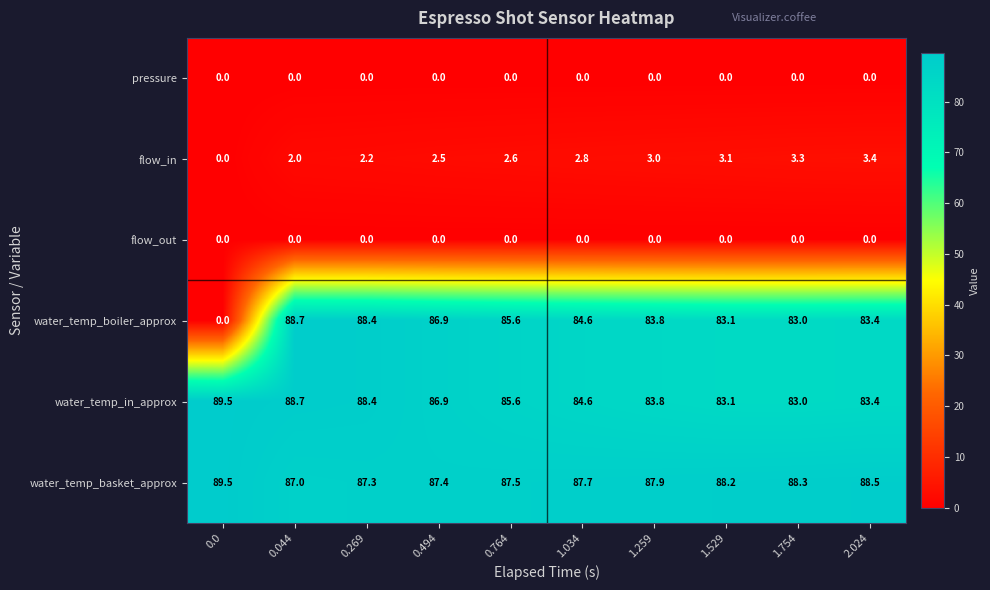

What is the greatest value displayed?

89.5